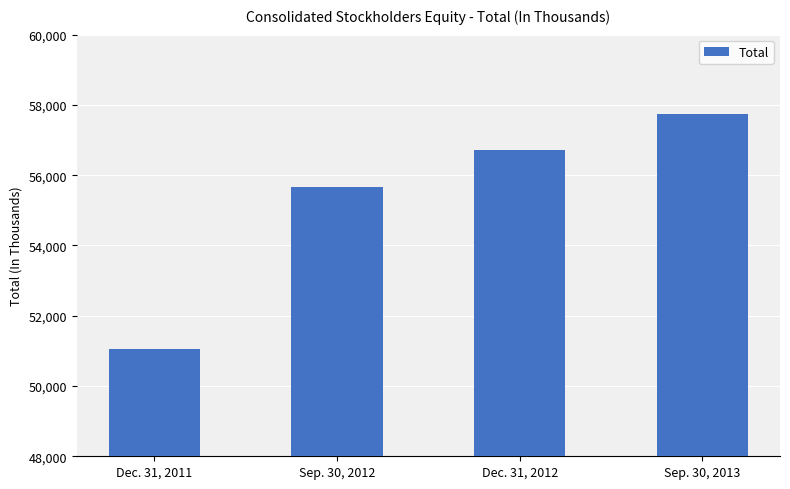

What is the sum of the values at Sep. 30, 2013 and Sep. 30, 2012?

113420